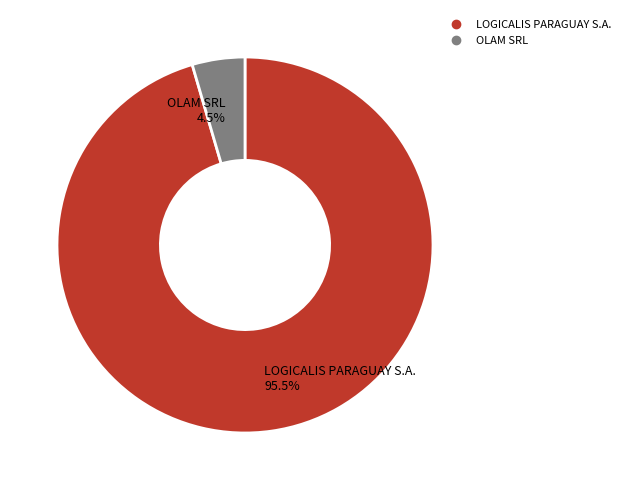

Which slice is the largest?

LOGICALIS PARAGUAY S.A.